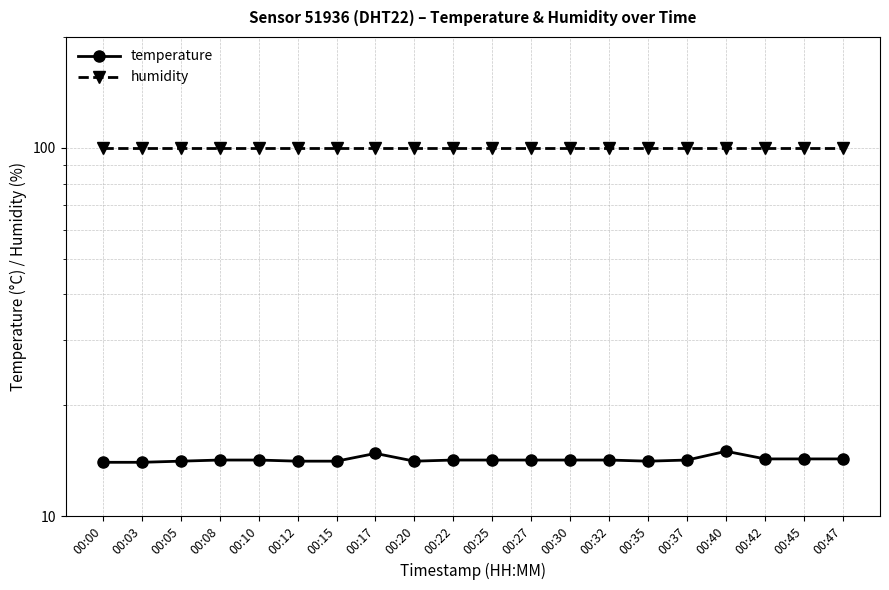

True or false: temperature and humidity intersect in this chart.

False